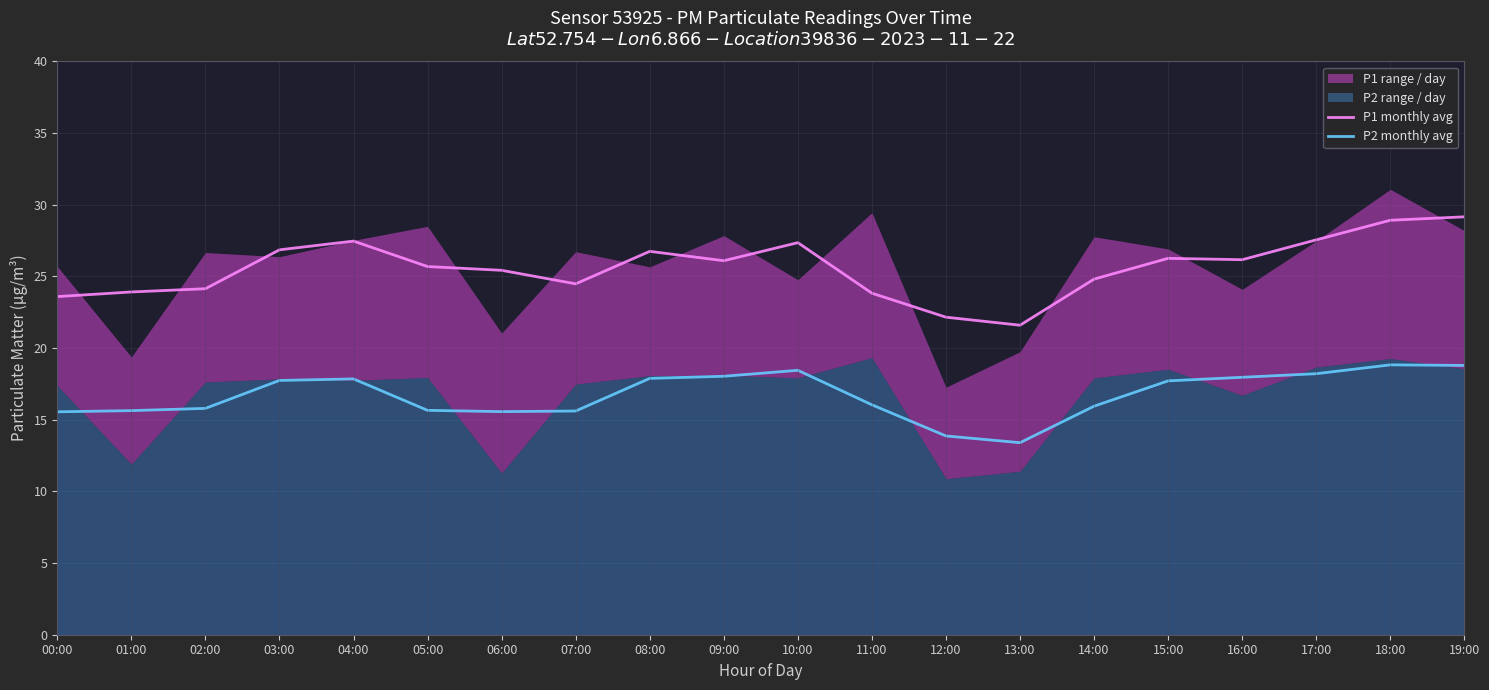

How many interior local valleys does the P1 monthly avg series have?

4